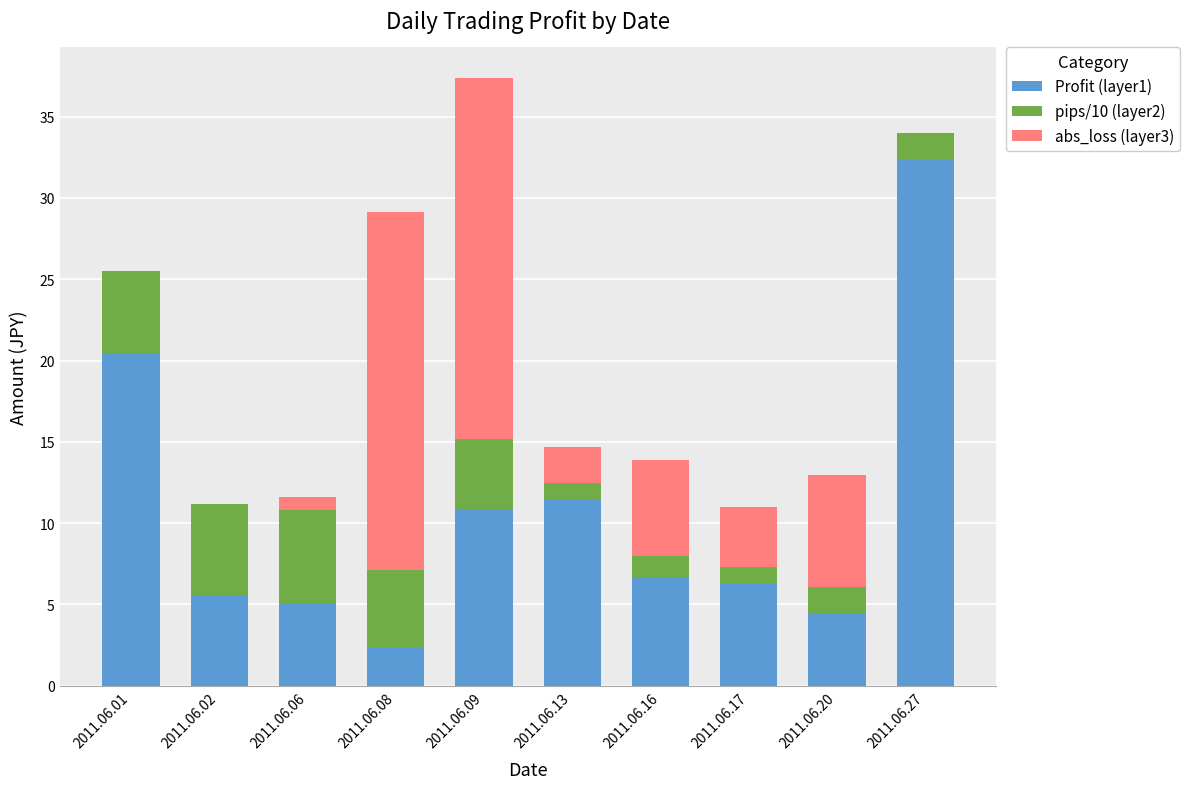

Are the bars grouped side by side (vs. stacked)?

No